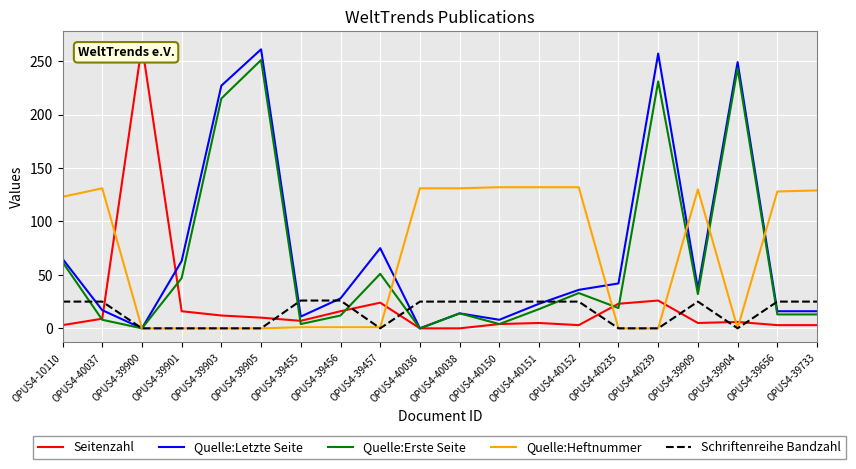

What is the difference between the maximum and second lowest values in the Quelle:Erste Seite series?

251